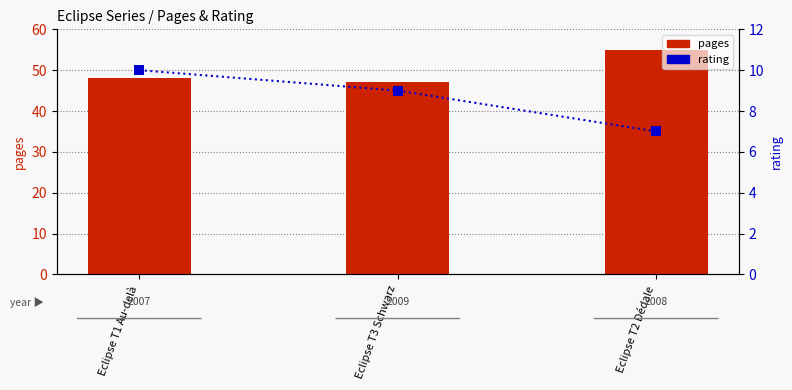

At which category is the sum across all series the highest?

Eclipse T2 Dédale